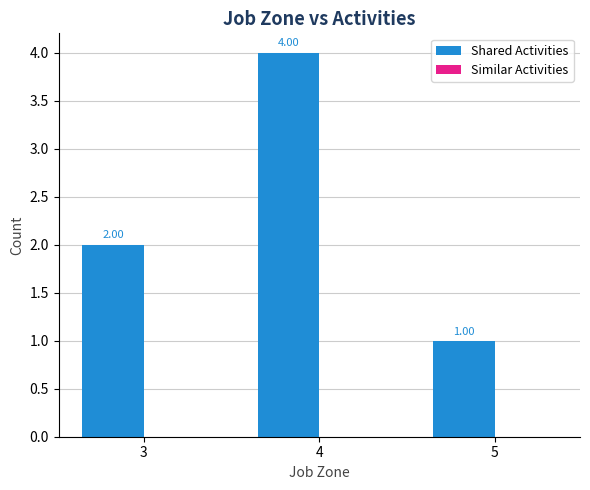

Rank the categories by value from lowest to highest.

5, 3, 4